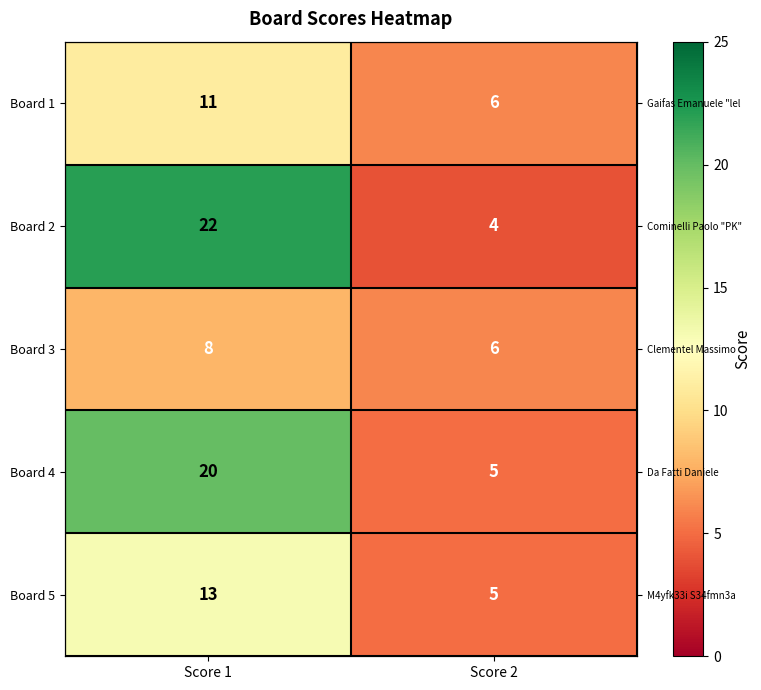

Between Score 1 and Score 2, which is larger?

Score 1